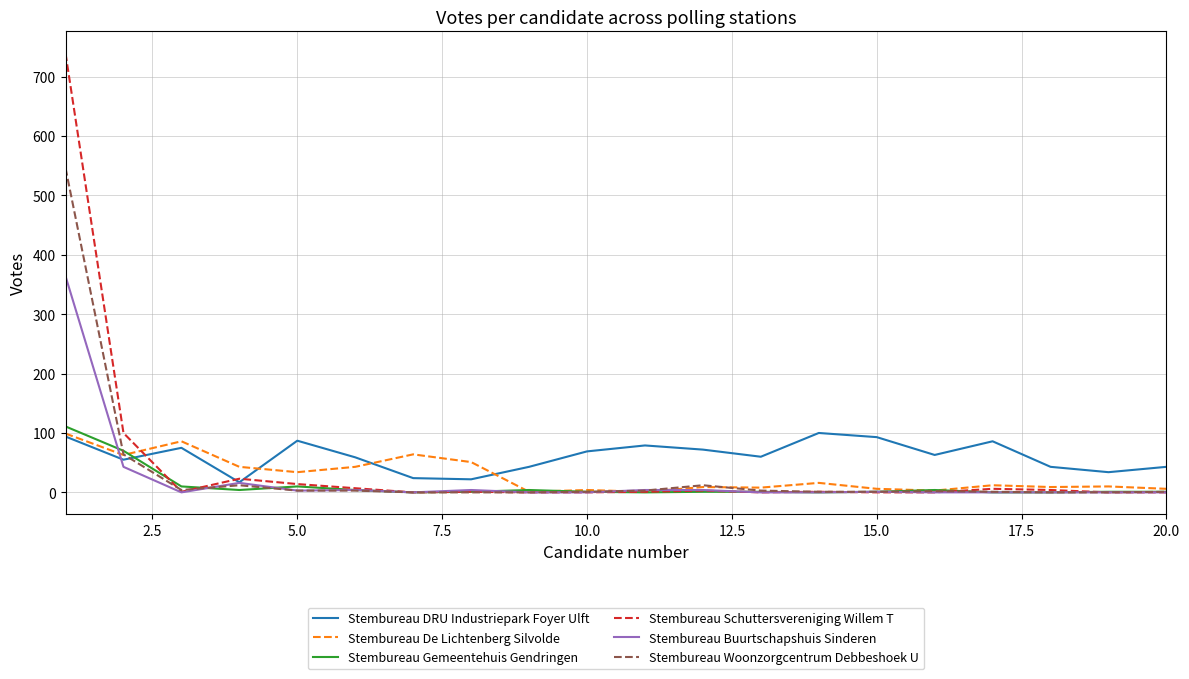

What is the maximum value for Stembureau Gemeentehuis Gendringen?

111